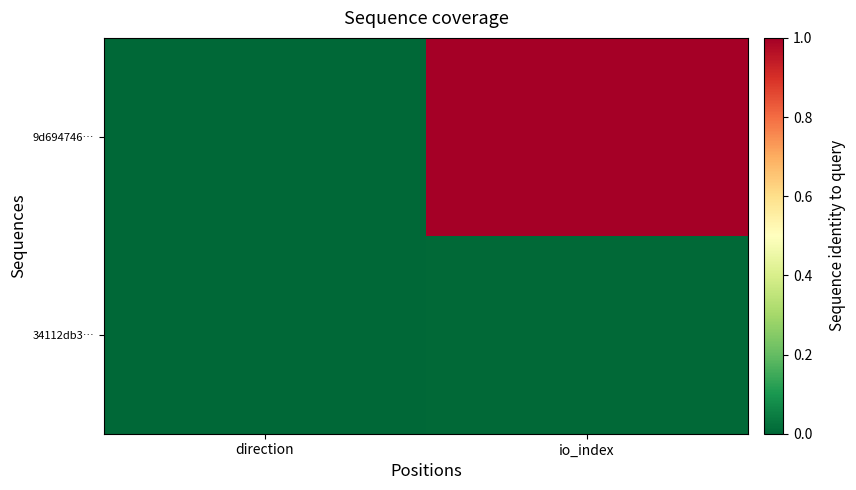

Rank the series at direction from highest to lowest value.

34112db3…, 9d694746…